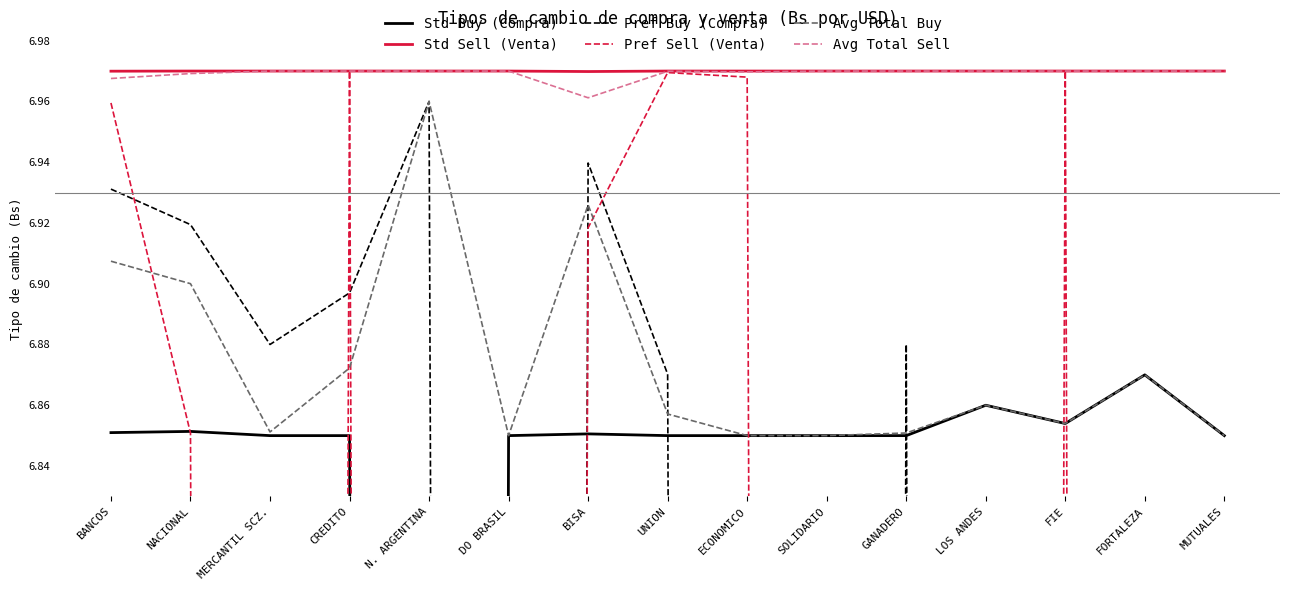

Reading left to right, list all the values displayed in this chart.

Std Buy (Compra): 6.9	6.9	6.8	6.9	0.0	6.8	6.9	6.8	6.8	6.9	6.9	6.9	6.9	6.9	6.9
Std Sell (Venta): 7.0	7.0	7.0	7.0	7.0	7.0	7.0	7.0	7.0	7.0	7.0	7.0	7.0	7.0	7.0
Pref Buy (Compra): 6.9	6.9	6.9	6.9	7.0	0.0	6.9	6.9	0.0	0.0	6.9	0.0	0.0	0.0	0.0
Pref Sell (Venta): 7.0	6.9	0.0	7.0	0.0	0.0	6.9	7.0	7.0	0.0	0.0	0.0	7.0	0.0	0.0
Avg Total Buy: 6.9	6.9	6.9	6.9	7.0	6.8	6.9	6.9	6.8	6.9	6.9	6.9	6.9	6.9	6.9
Avg Total Sell: 7.0	7.0	7.0	7.0	7.0	7.0	7.0	7.0	7.0	7.0	7.0	7.0	7.0	7.0	7.0